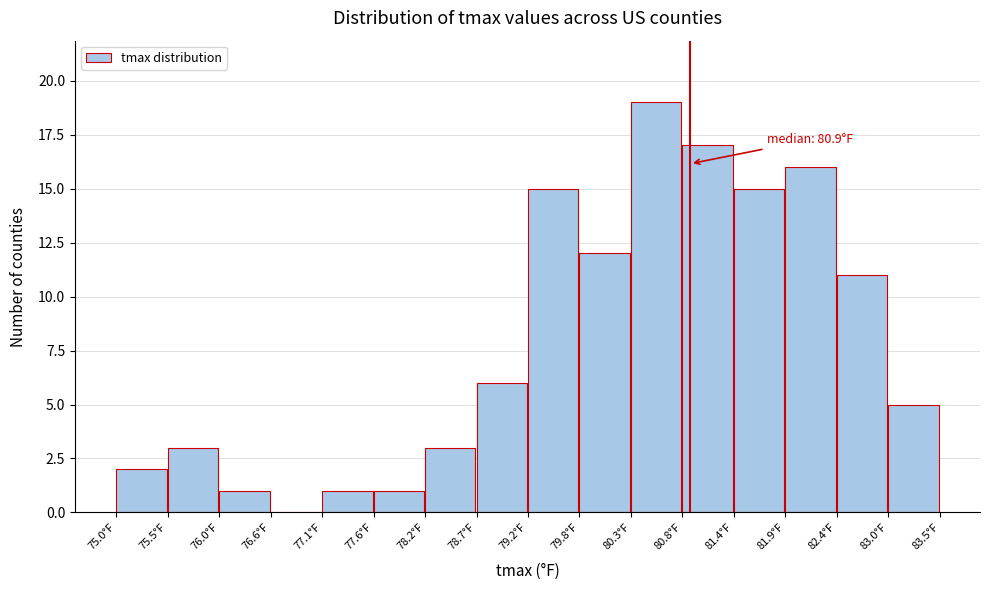

Which range on the x-axis has the tallest bar?

80.3 to 80.8